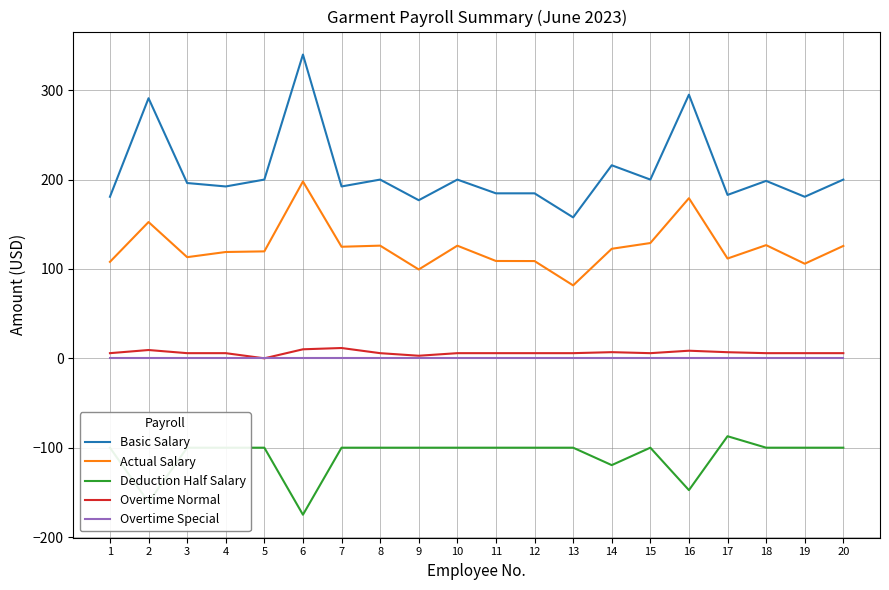

Between 3 and 18, which series saw the biggest shift?

Actual Salary